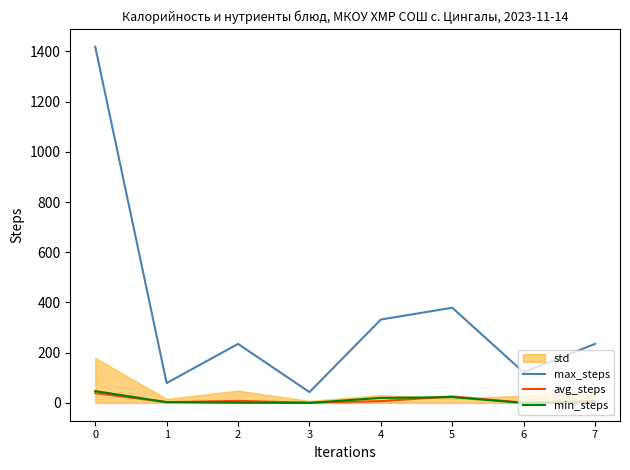

True or false: max_steps has a value of 436 at 4.

False